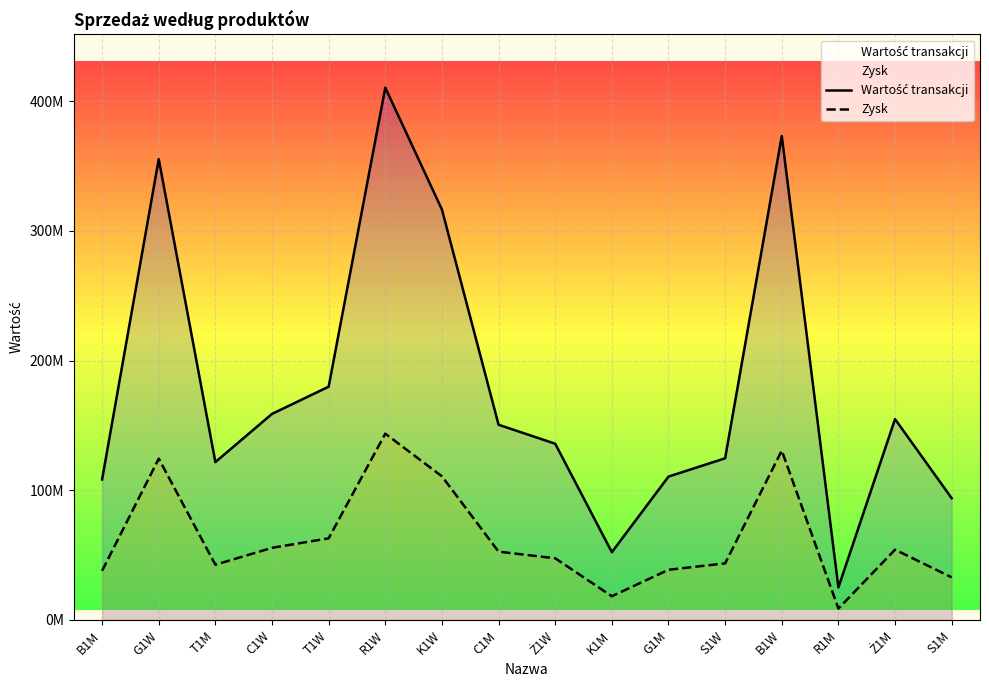

At how many categories does at least one series exceed 59081511?

14